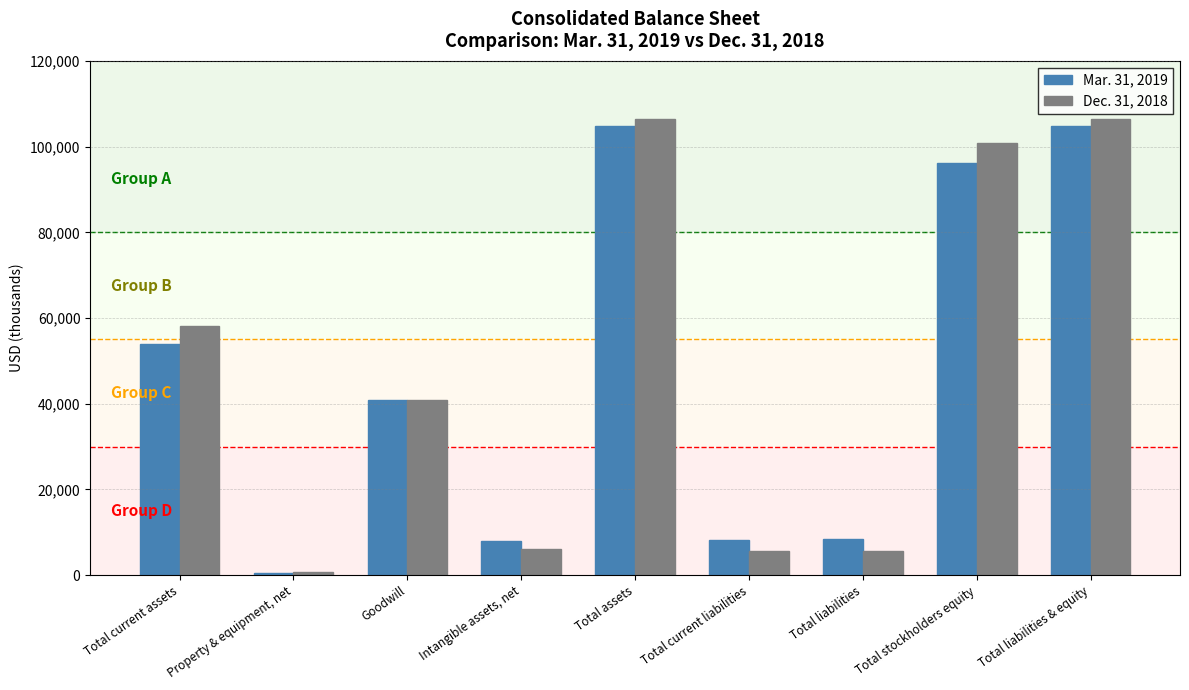

Is it true that Dec. 31, 2018 equals 106436 at Total assets?

True